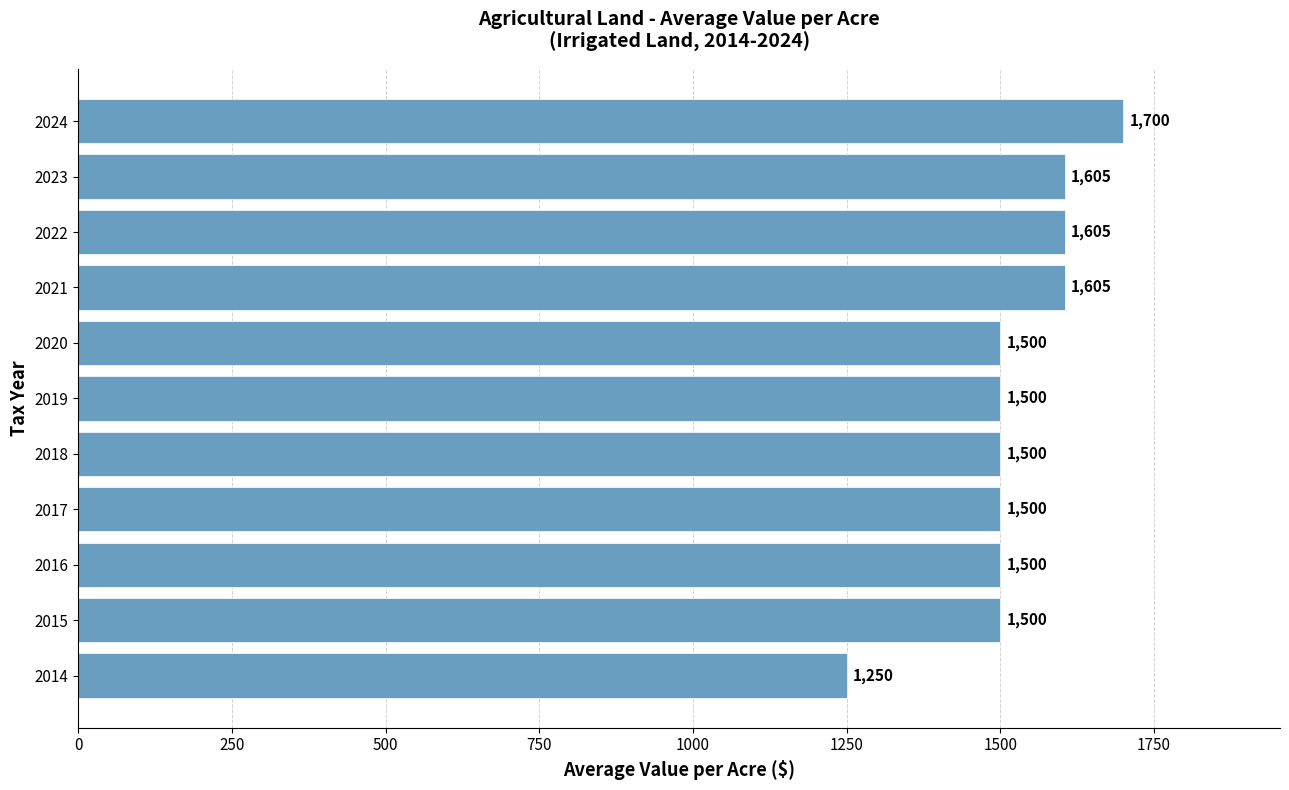

Which category has the highest value across all series?

2024